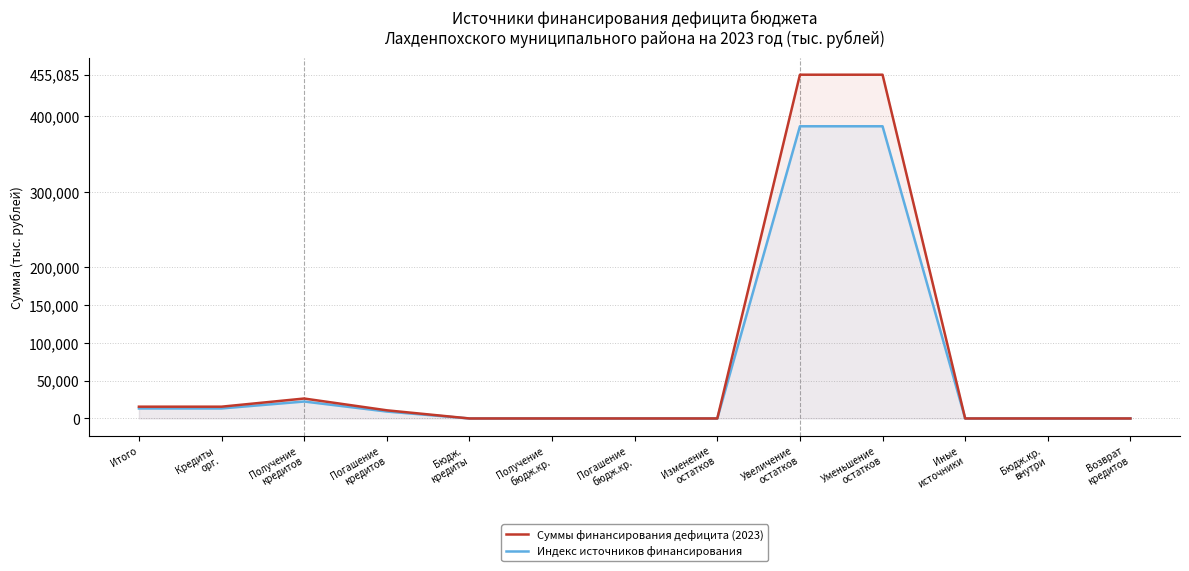

True or false: Суммы финансирования дефицита (2023) and Индекс источников финансирования cross at least once.

False